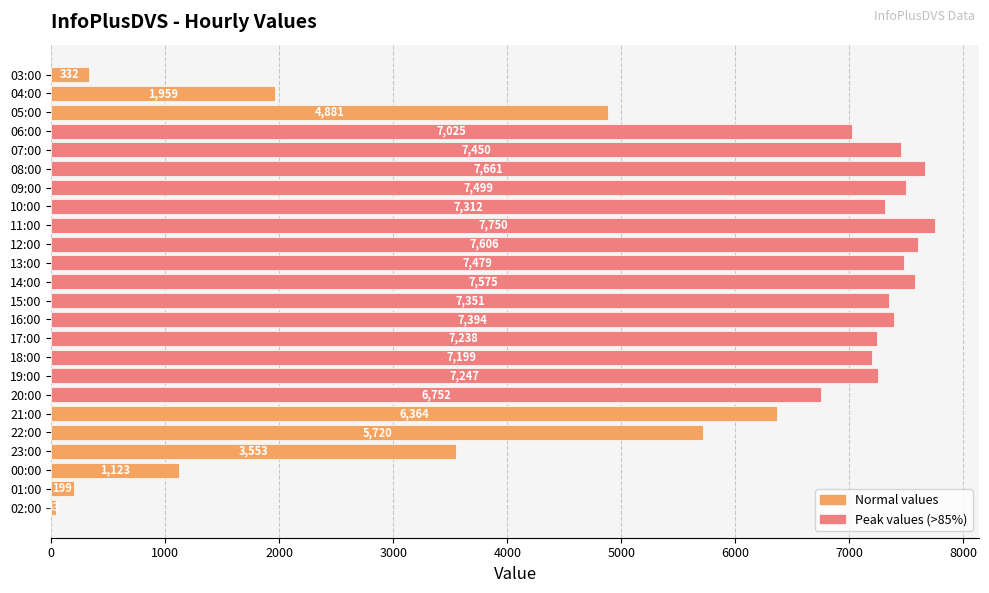

Which has a higher value, 09:00 or 07:00?

09:00